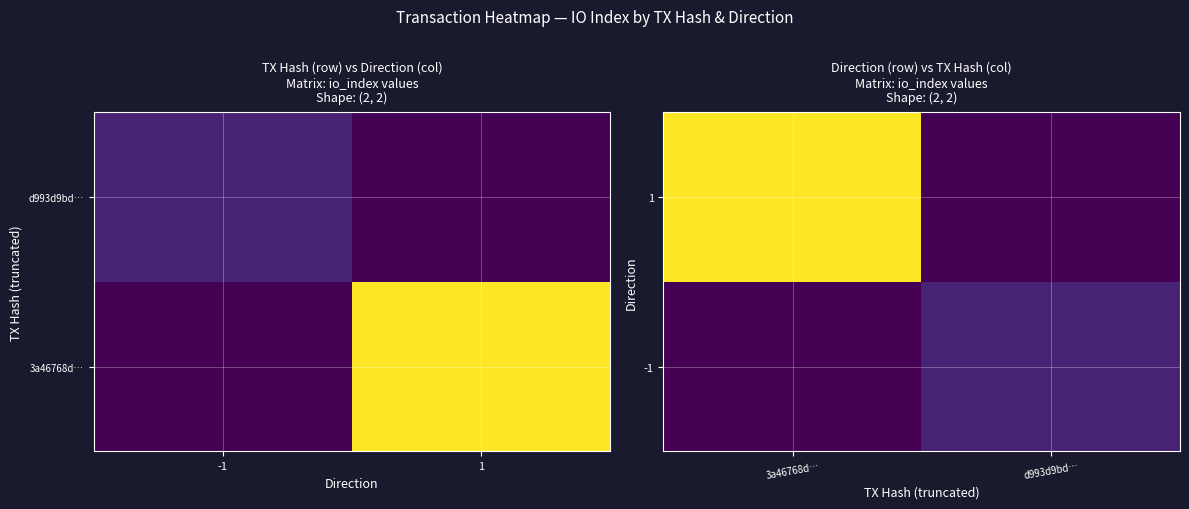

At 3a46768d…, list the series in order from smallest to largest.

-1, 1